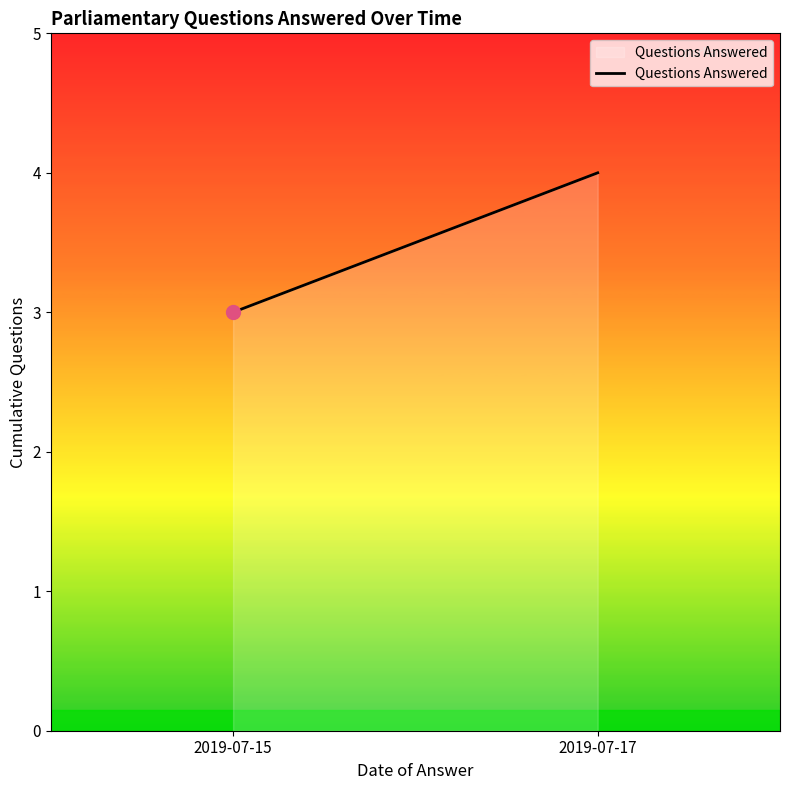

How many data points does each series have?

2